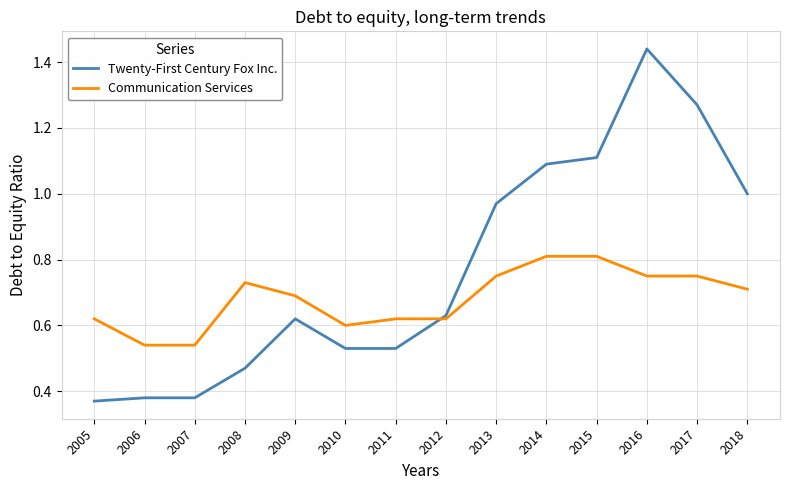

At which category is the sum across all series the highest?

2016